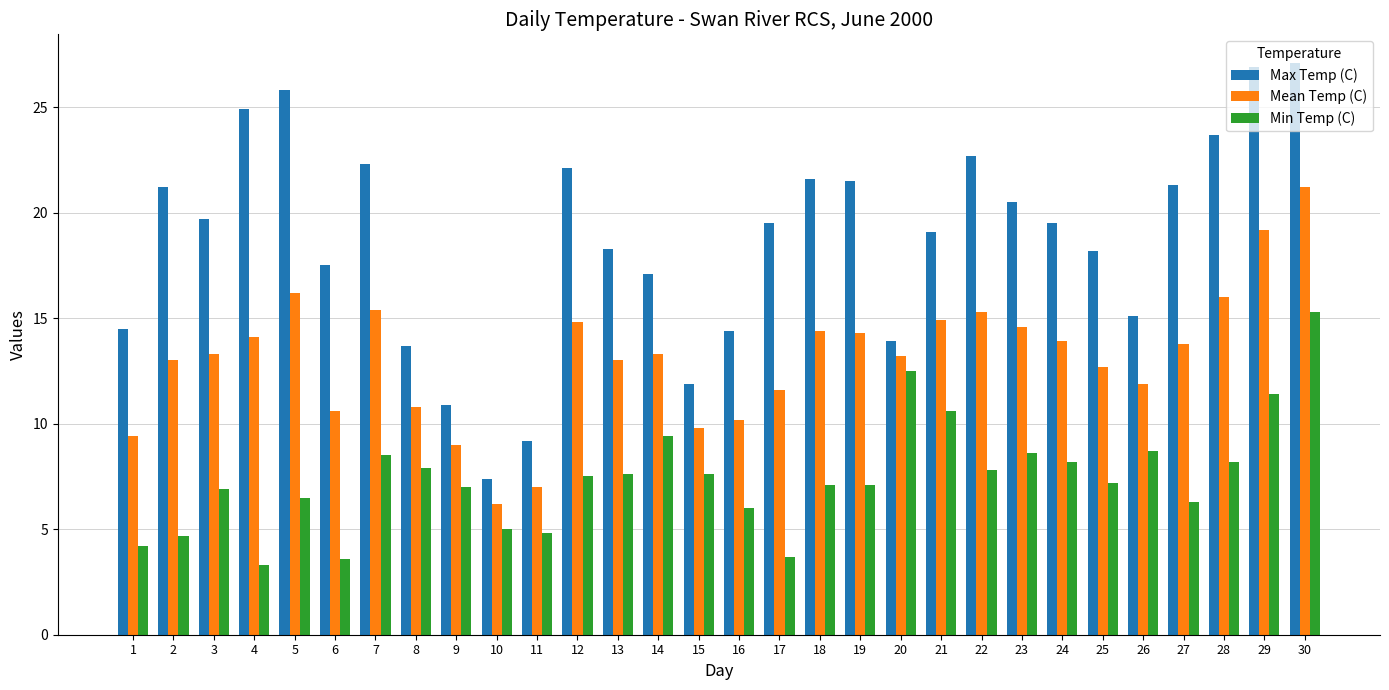

What is the difference between the highest and lowest values at 15?

4.3